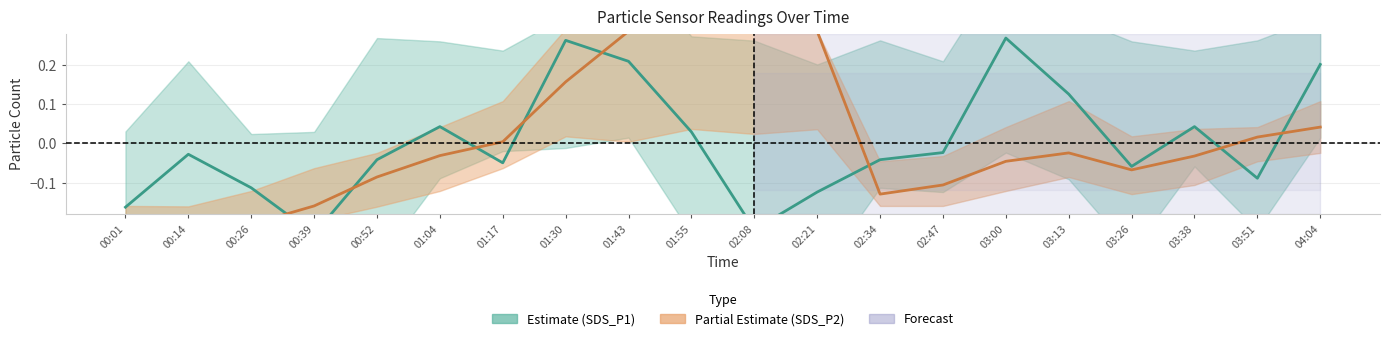

How many lines are shown in the chart?

2